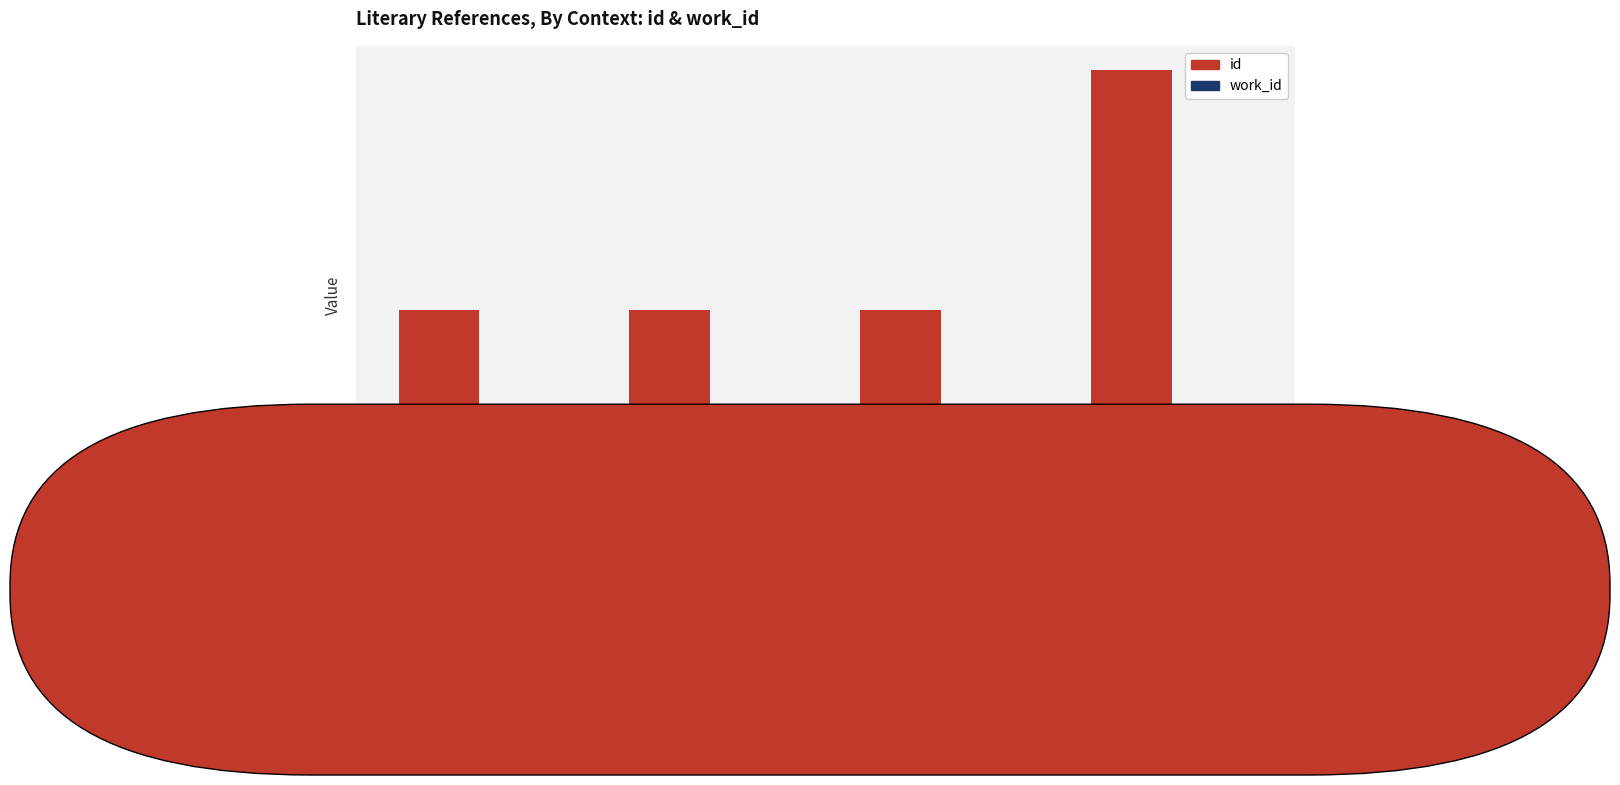

Rank the series at Act I, Scene i from lowest to highest value.

work_id, id